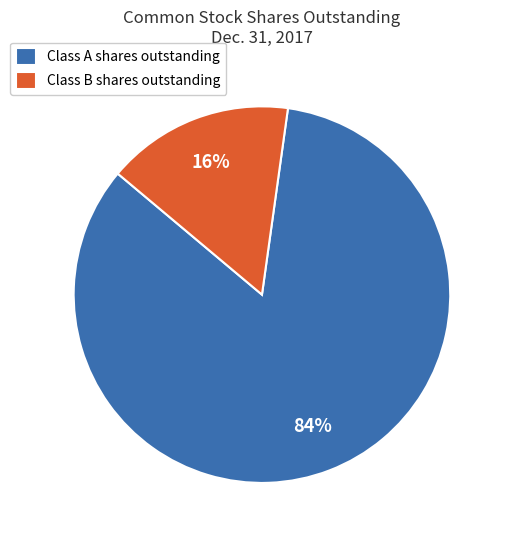

The Class B shares outstanding slice represents 16% of the pie. True or false?

True